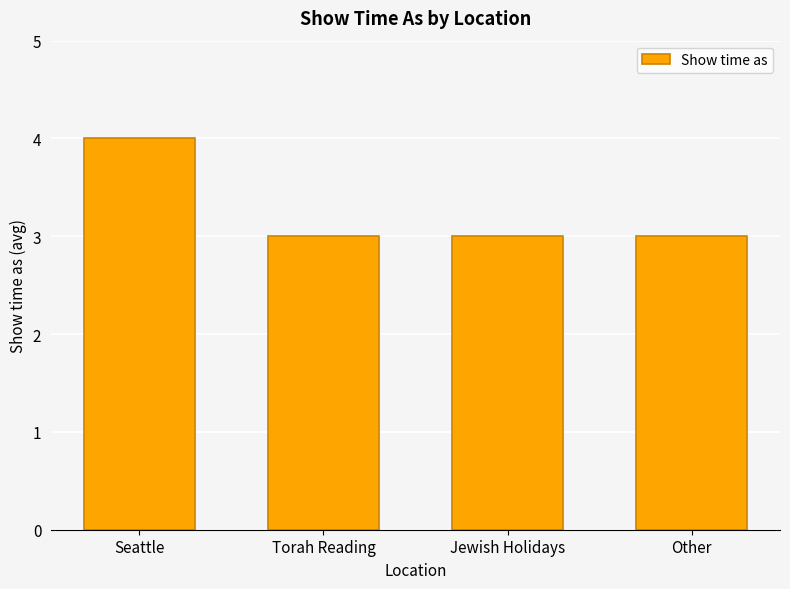

Reading right to left, list all the values displayed in this chart.

Other=3	Jewish Holidays=3	Torah Reading=3	Seattle=4